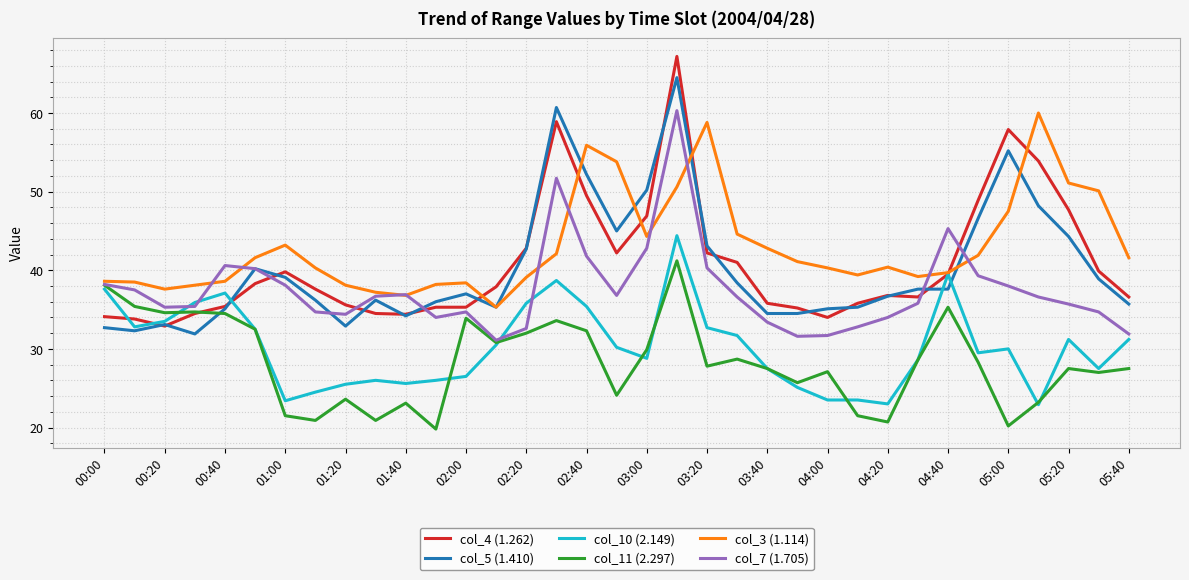

What is the greatest value displayed?

67.2